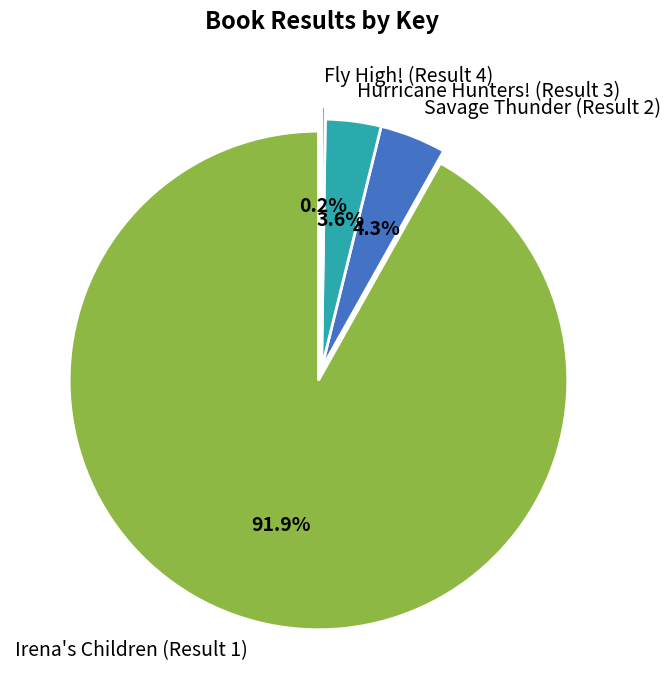

How many slices are in this pie chart?

4